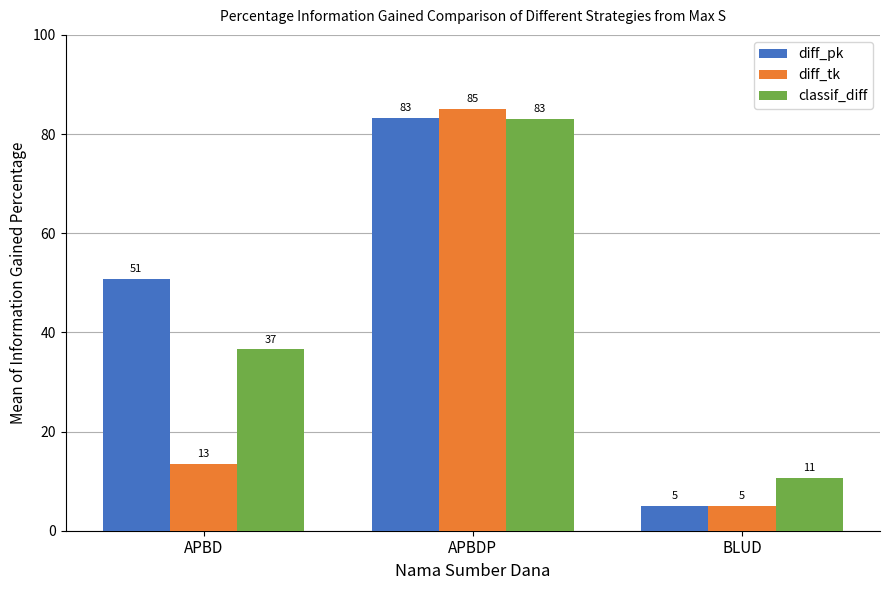

Are the bars grouped side by side (vs. stacked)?

Yes